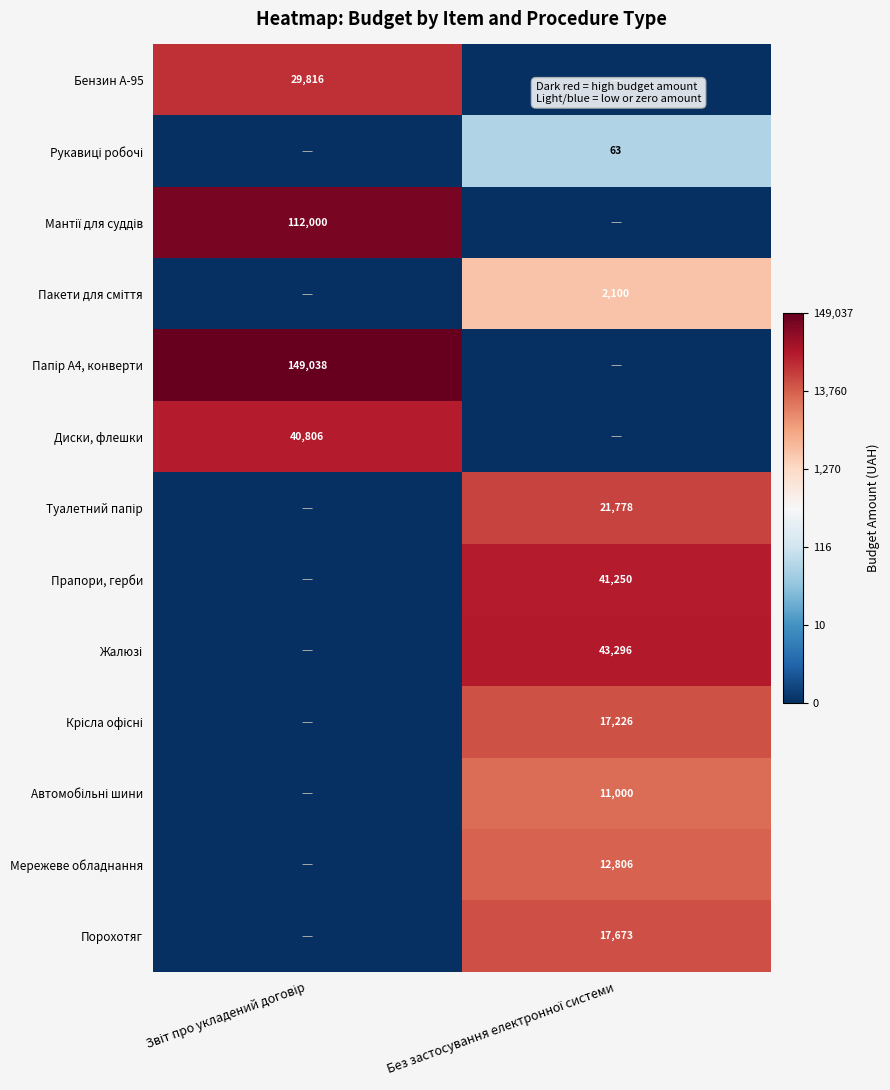

Where does the Крісла офісні series first go above 9?

Без застосування електронної системи